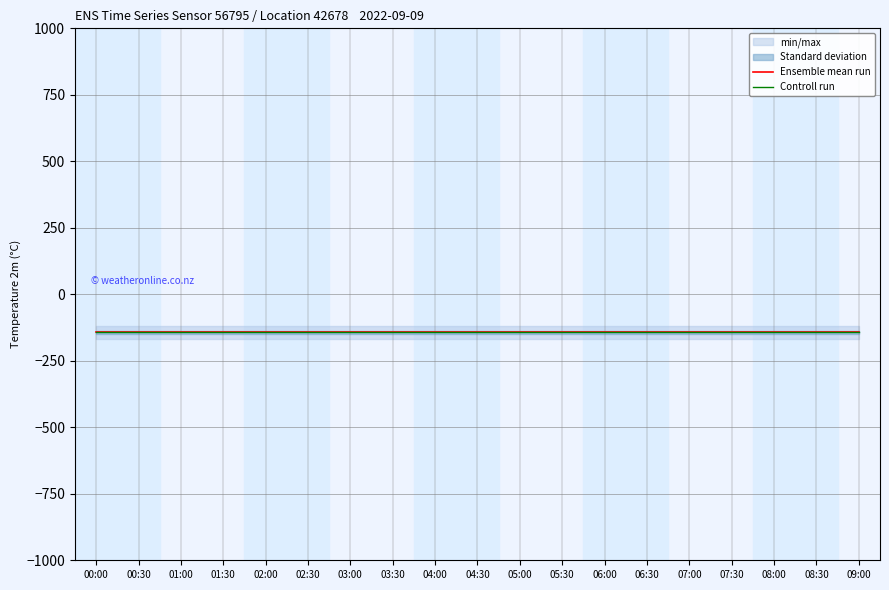

What is the value of the Ensemble mean run point at the 7th from the left?

-142.4